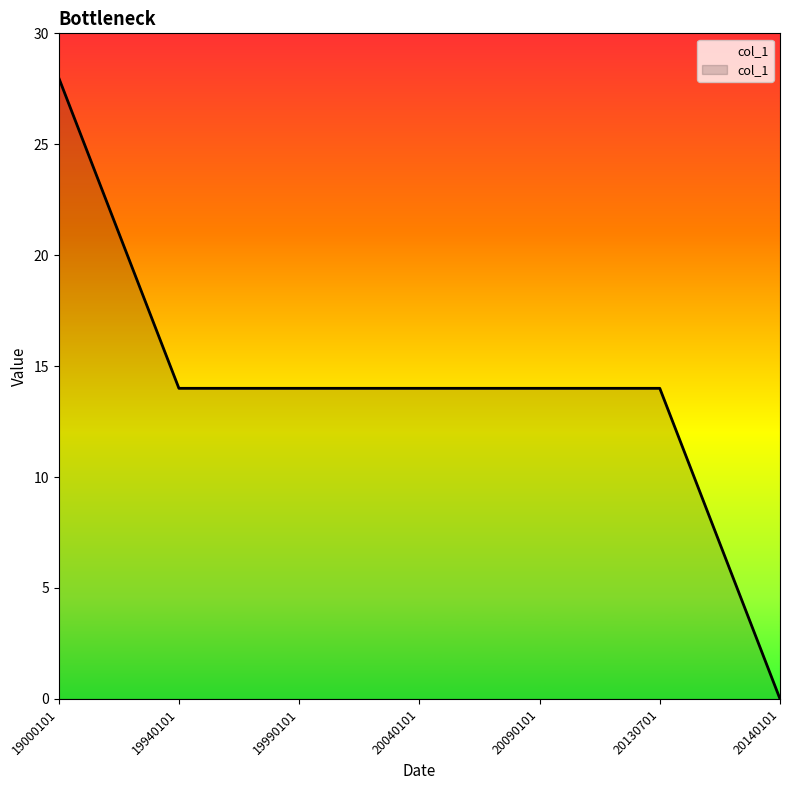

What is the difference between the values at 19000101 and 20090101?

14